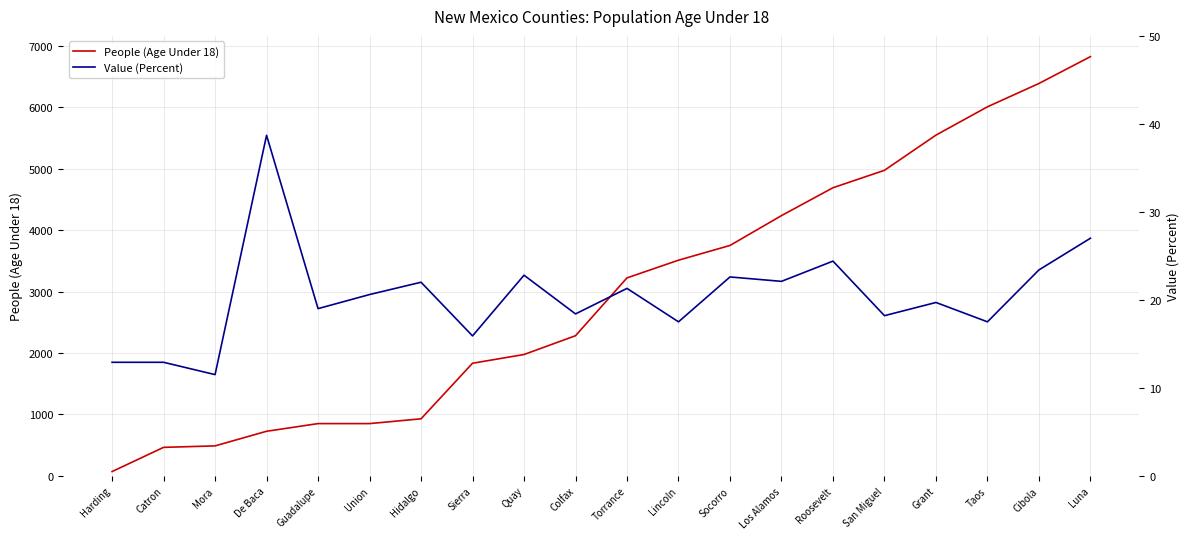

True or false: People (Age Under 18) has more than 1 points higher than both neighbors.

False